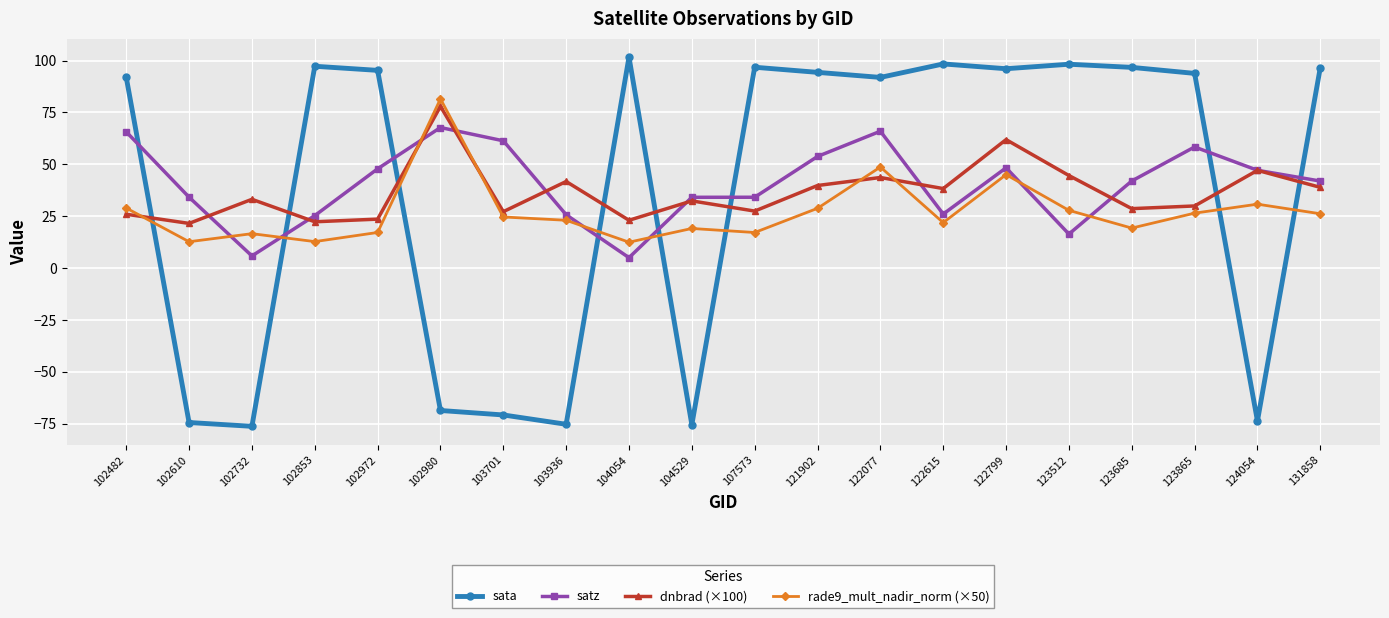

What is the value of the satz point at the 11th from the left?

34.1